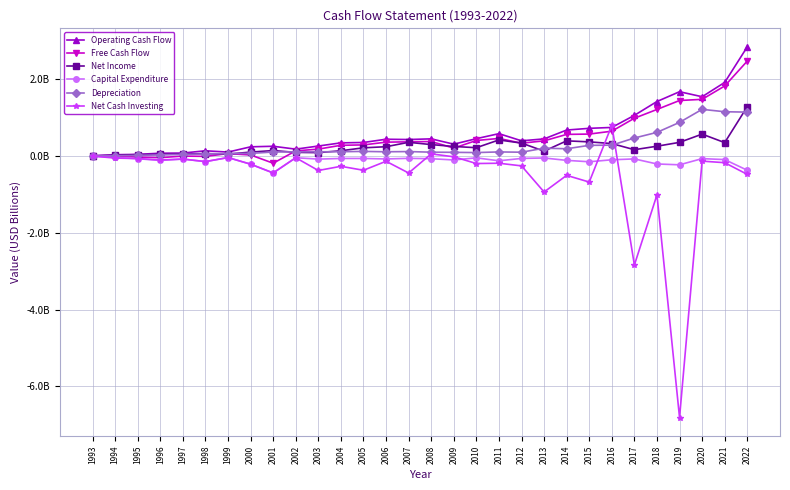

Does the chart have visible grid lines?

Yes